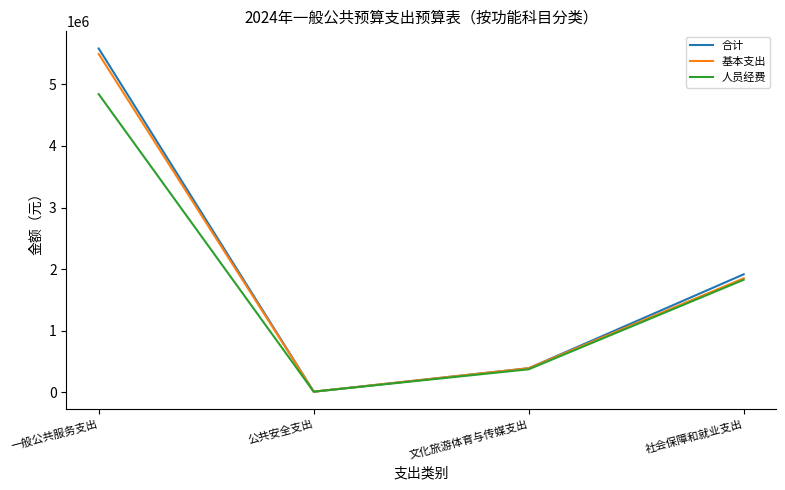

Count the number of categories in the chart.

4